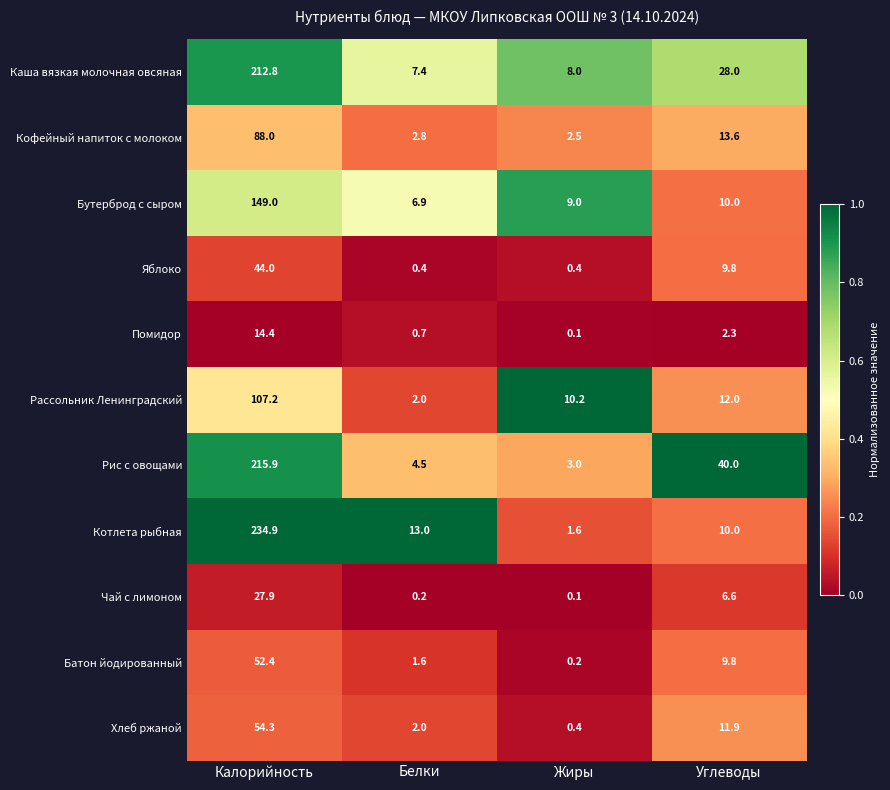

What is the difference between the Помидор values at Калорийность and Углеводы?

12.1